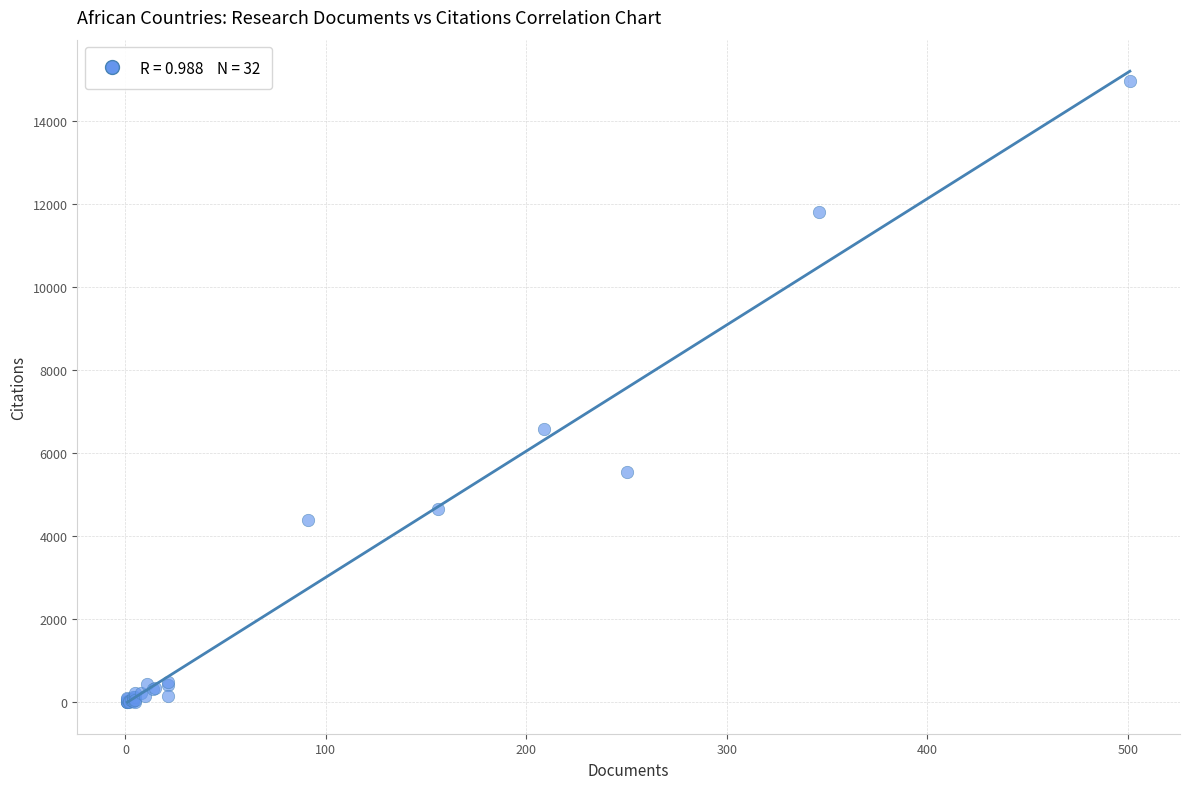

What Y value in the scatter plot is closest to 7479?

6570